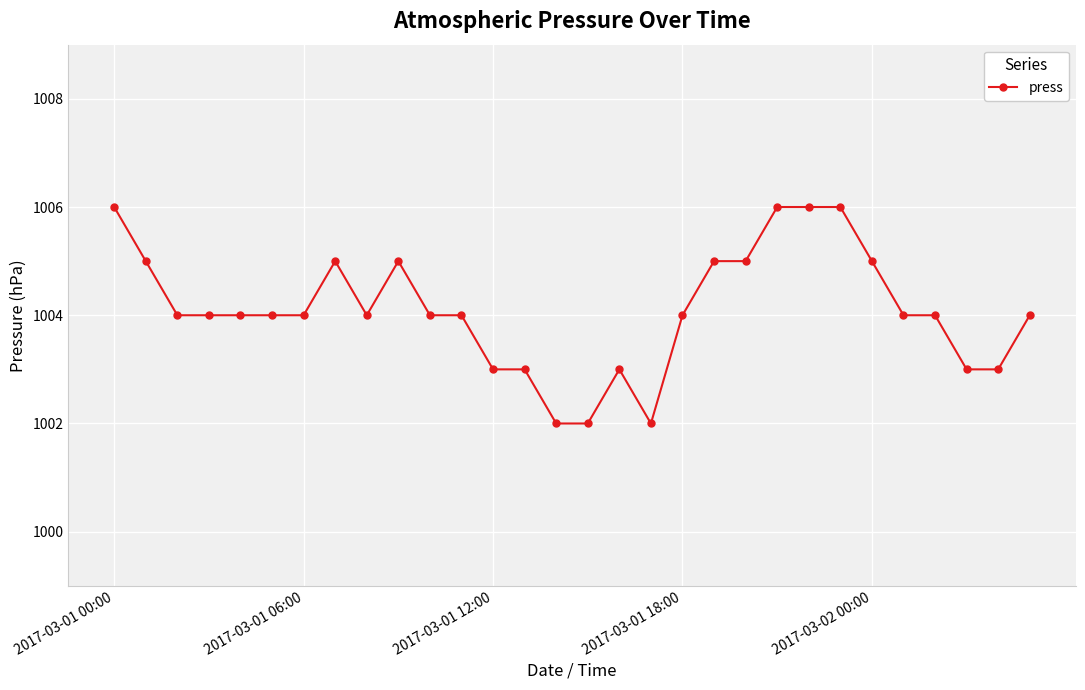

What is the sum of all values?

30123